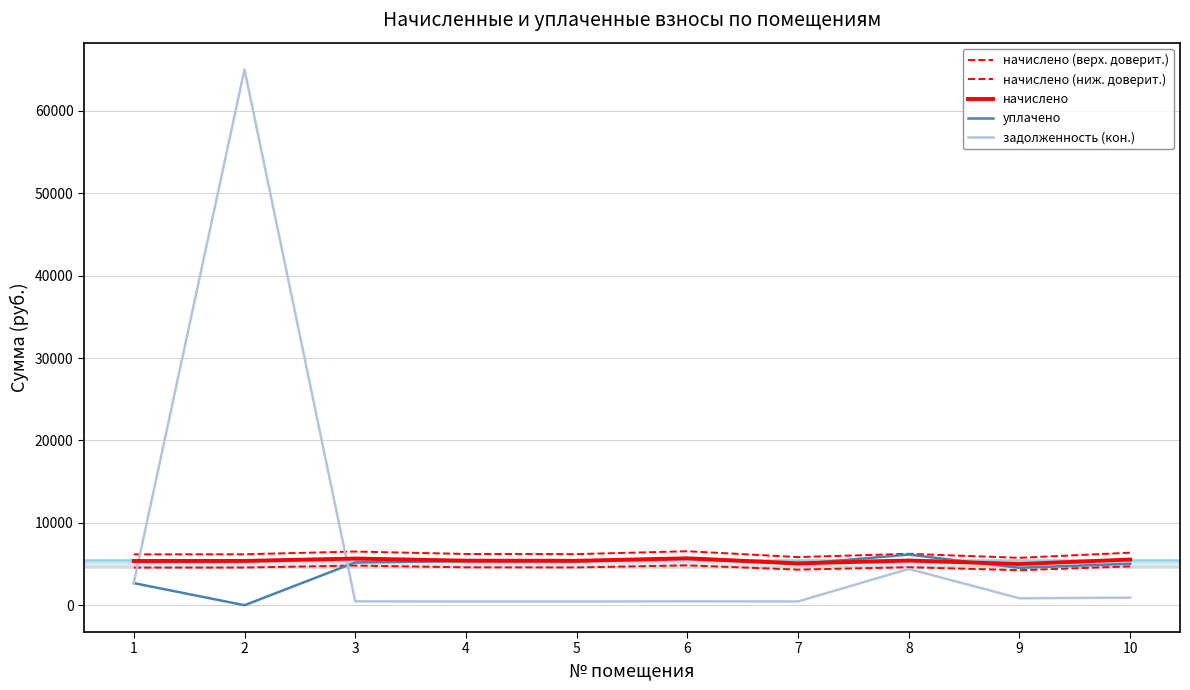

True or false: задолженность (кон.) has more than 0 points higher than both neighbors.

True